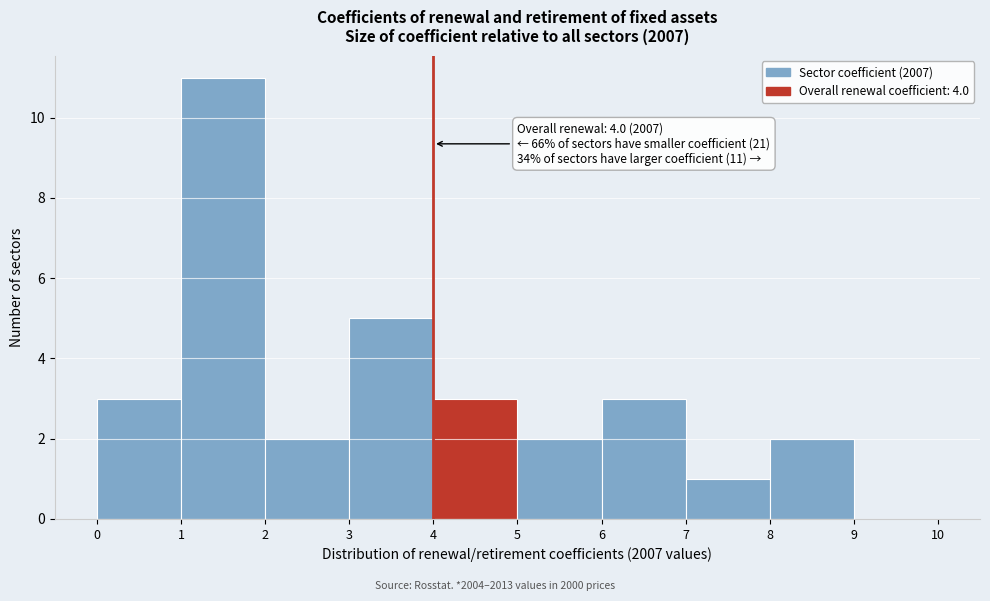

Which range on the x-axis has the tallest bar?

1 to 2